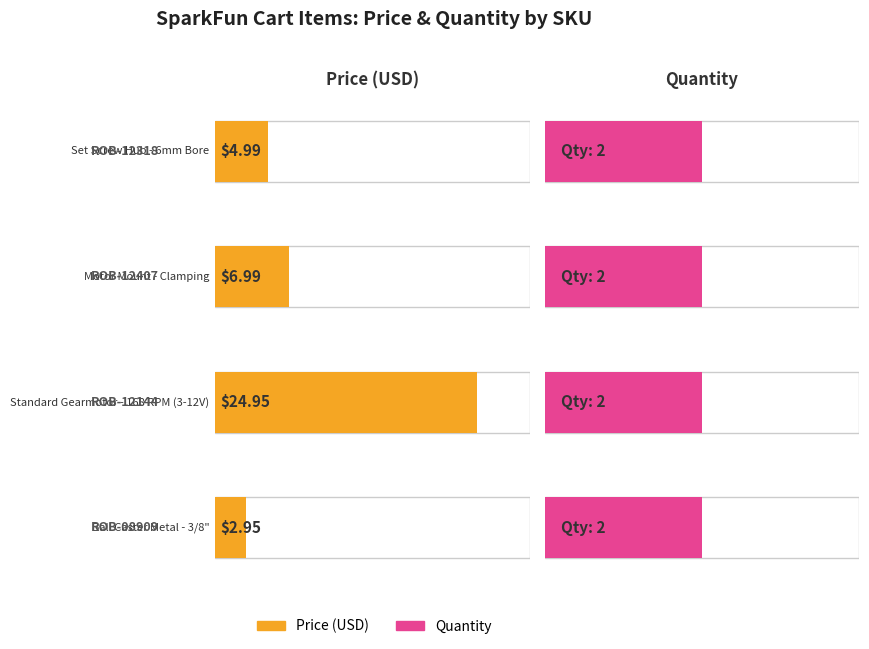

Reading left to right, transcribe all the data shown in this chart.

Price (USD): ROB-12318=5.0	ROB-12407=7.0	ROB-12144=24.9	ROB-08909=3.0
Quantity: ROB-12318=2.0	ROB-12407=2.0	ROB-12144=2.0	ROB-08909=2.0